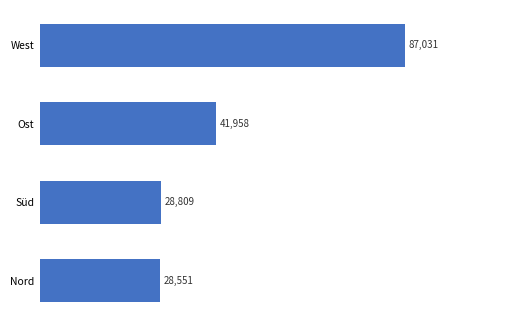

Which has a higher value, Ost or Nord?

Ost